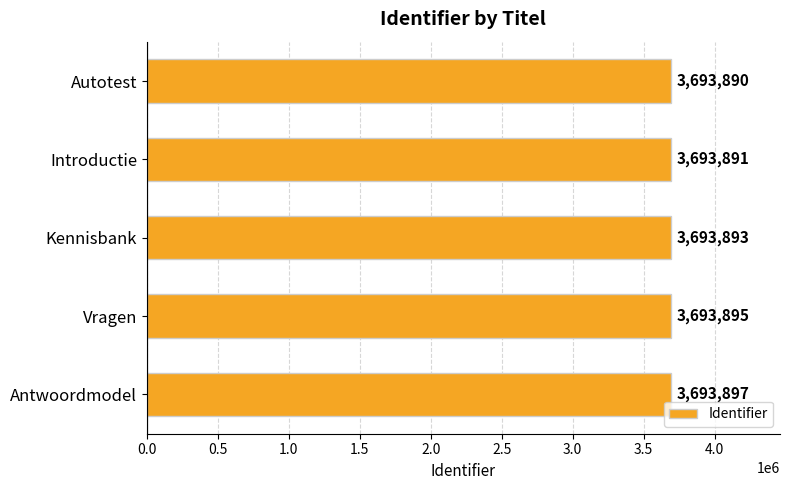

List the labels in order of value, largest first.

Antwoordmodel, Vragen, Kennisbank, Introductie, Autotest